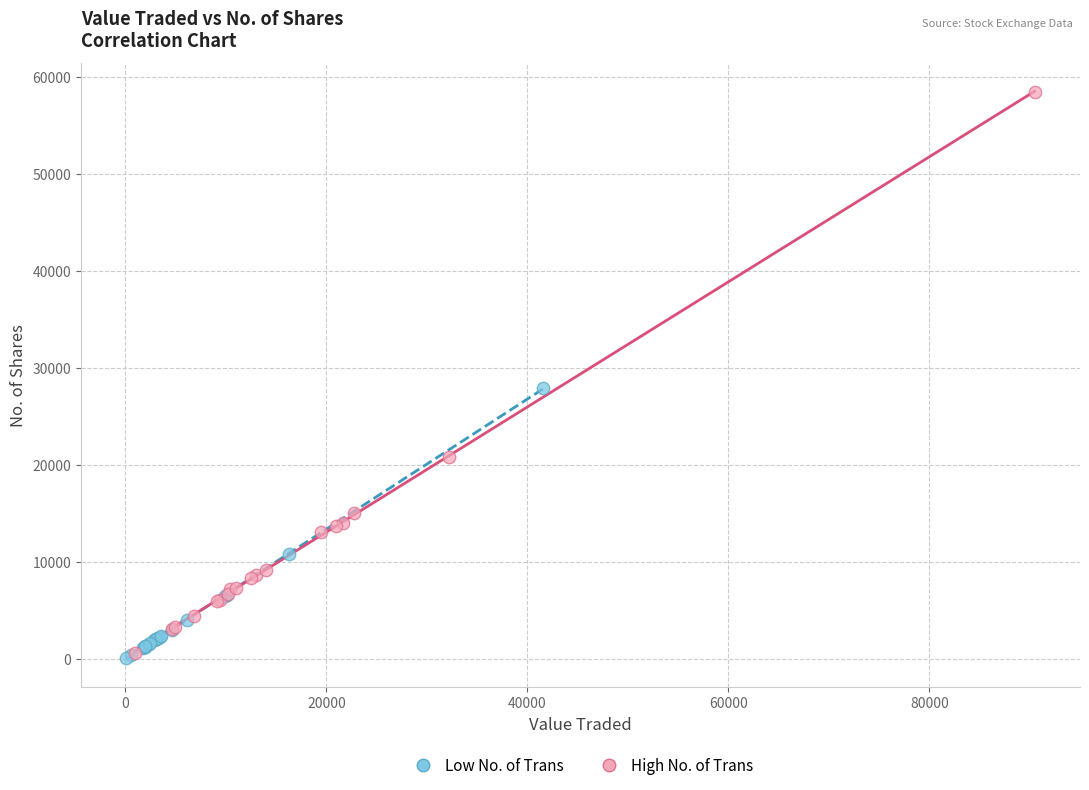

Which series has the largest Y range (max minus min)?

High No. of Trans